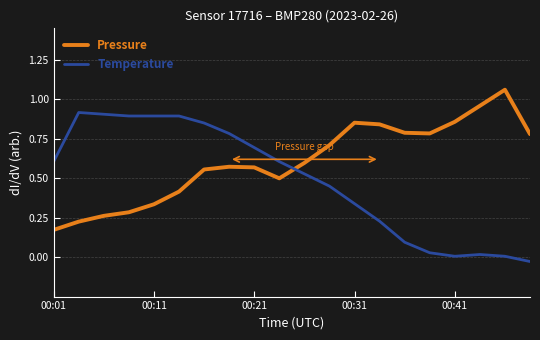

How many series are shown in this chart?

2